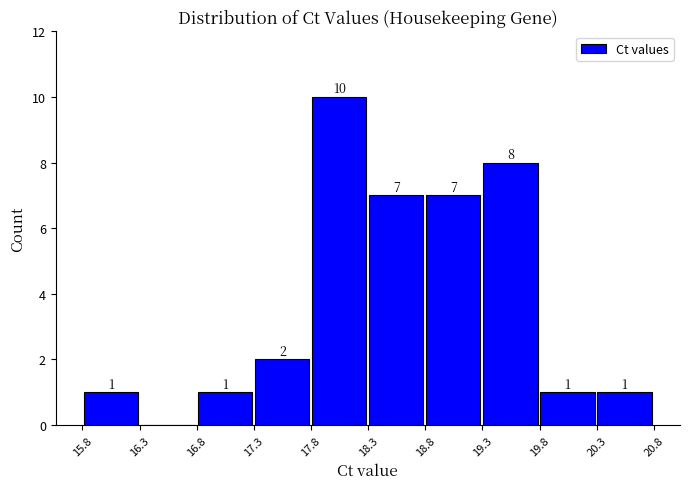

Over which range of the x-axis is the bar tallest?

17.8 to 18.3